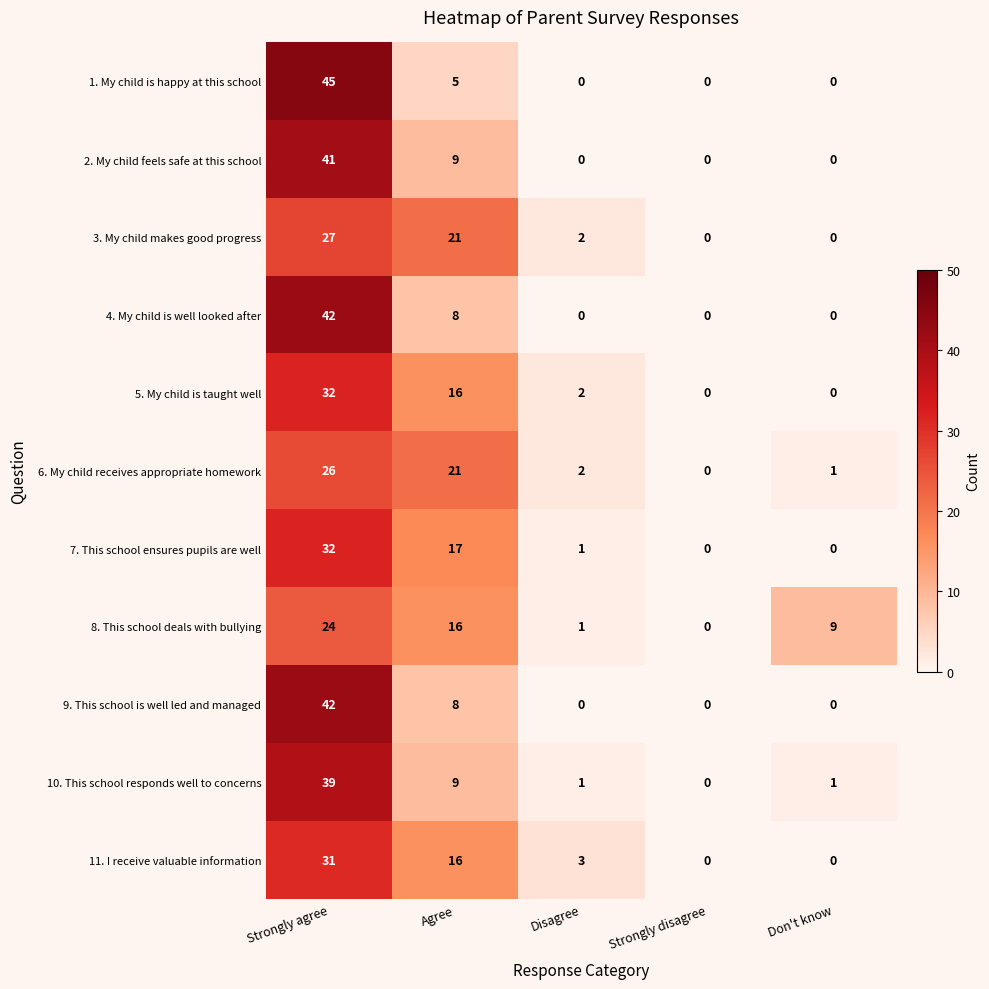

Count the 4. My child is well looked after values in the range 0 to 8.

4